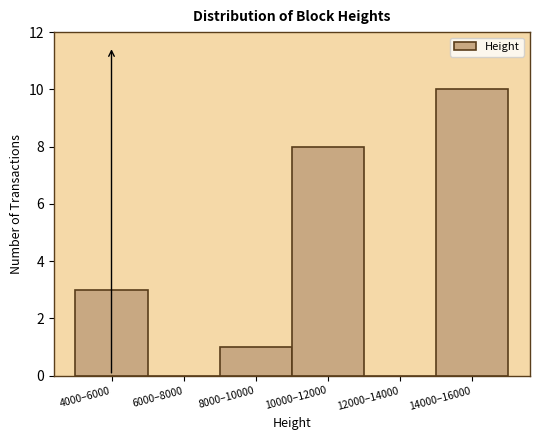

Reading right to left, transcribe all the data shown in this chart.

14000–16000=10	12000–14000=0	10000–12000=8	8000–10000=1	6000–8000=0	4000–6000=3